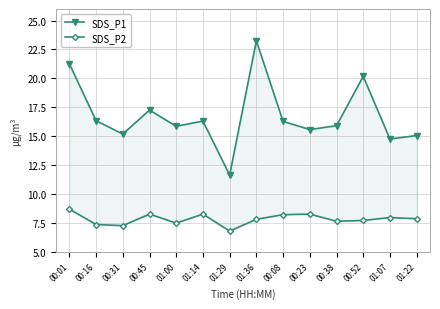

What is the difference between the maximum and minimum values in the SDS_P1 series?

11.6